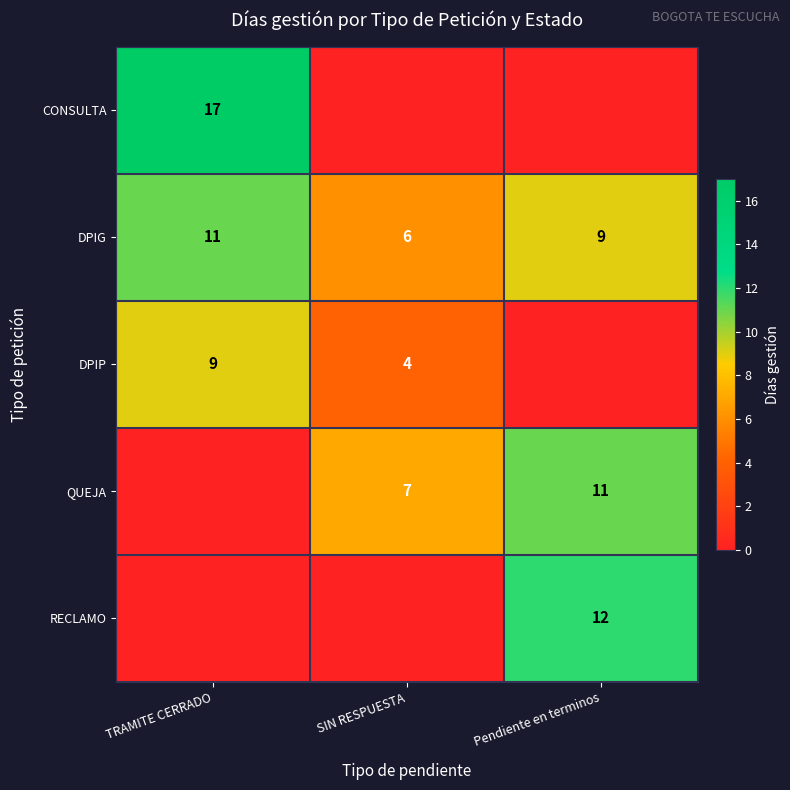

True or false: CONSULTA has a value of 4 at TRAMITE CERRADO.

False